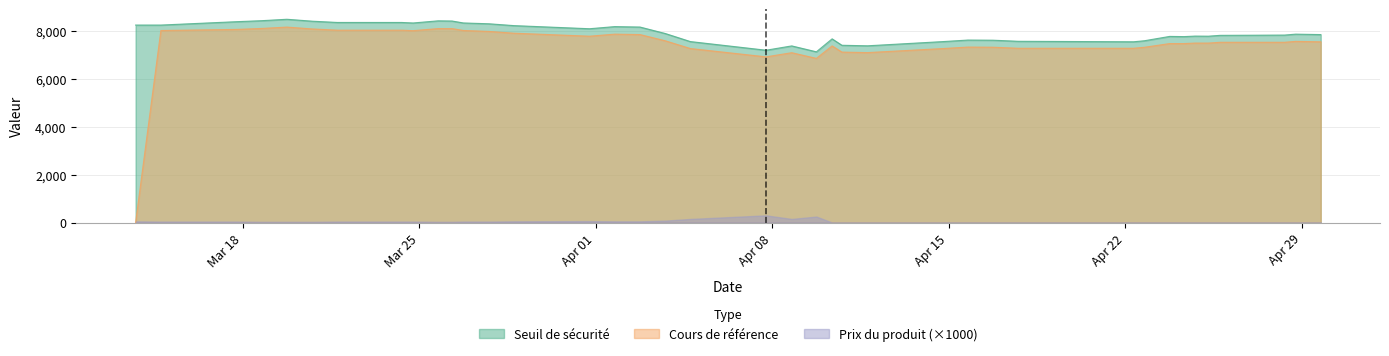

Which series has the largest total across all categories?

Seuil de sécurité